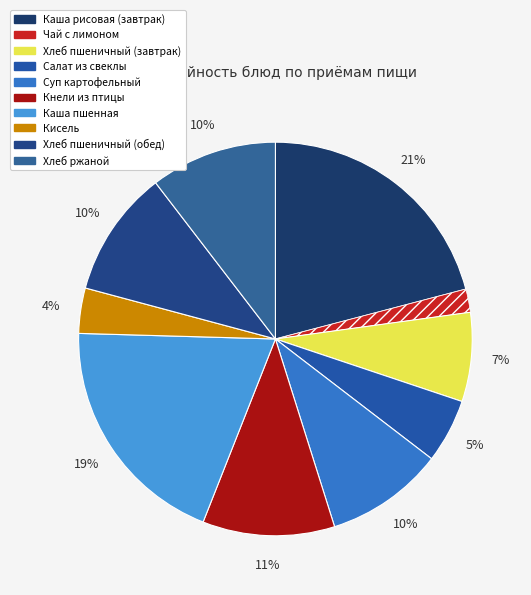

To the nearest percent, what percentage of the pie is Хлеб пшеничный (завтрак)?

7%